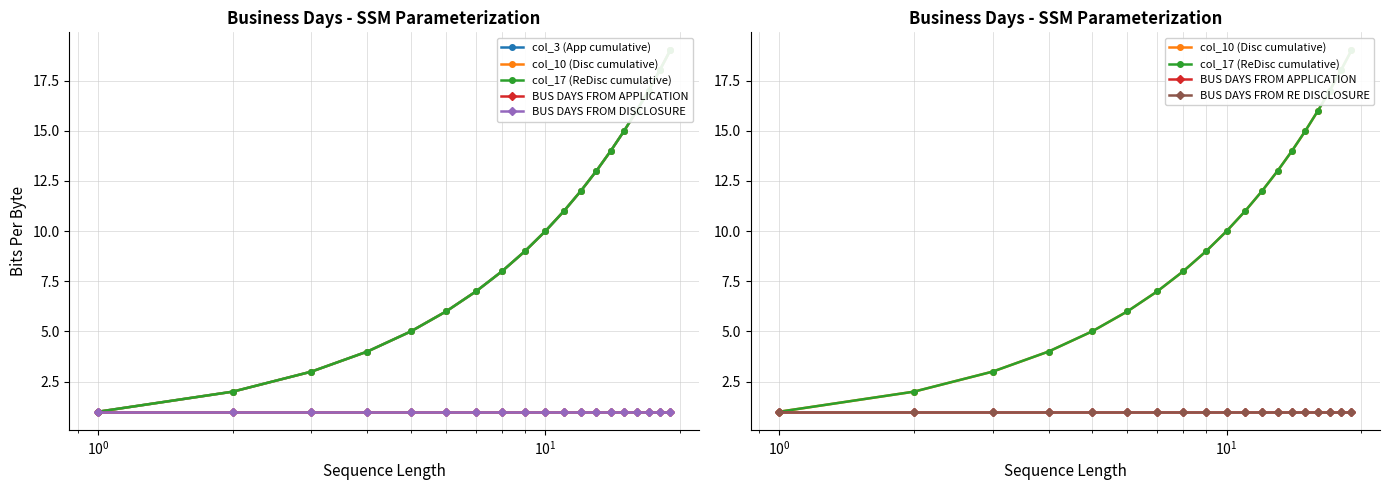

Is it true that BUS DAYS FROM APPLICATION equals 1.4 at 11?

False